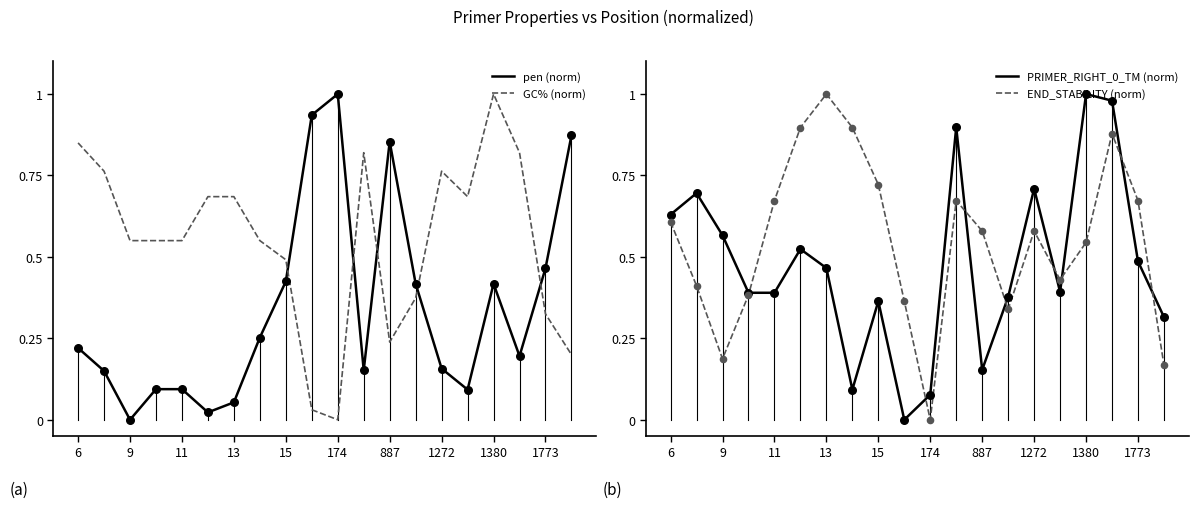

Which series contains the highest Y value?

pen (norm)